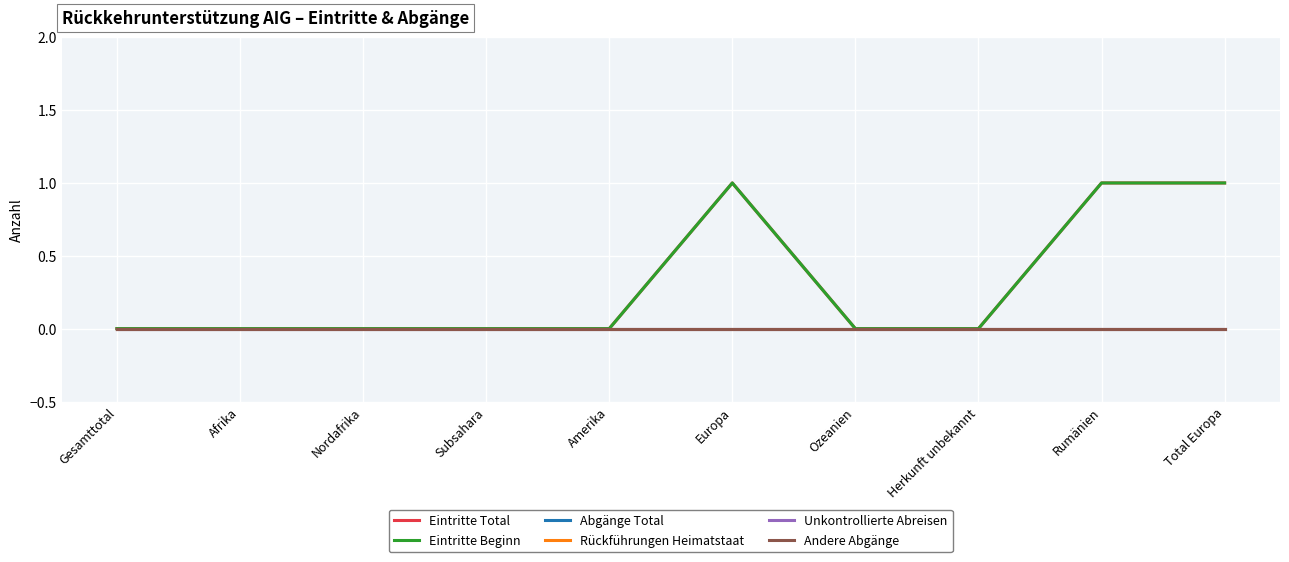

True or false: Andere Abgänge has more than 2 interior local peaks.

False